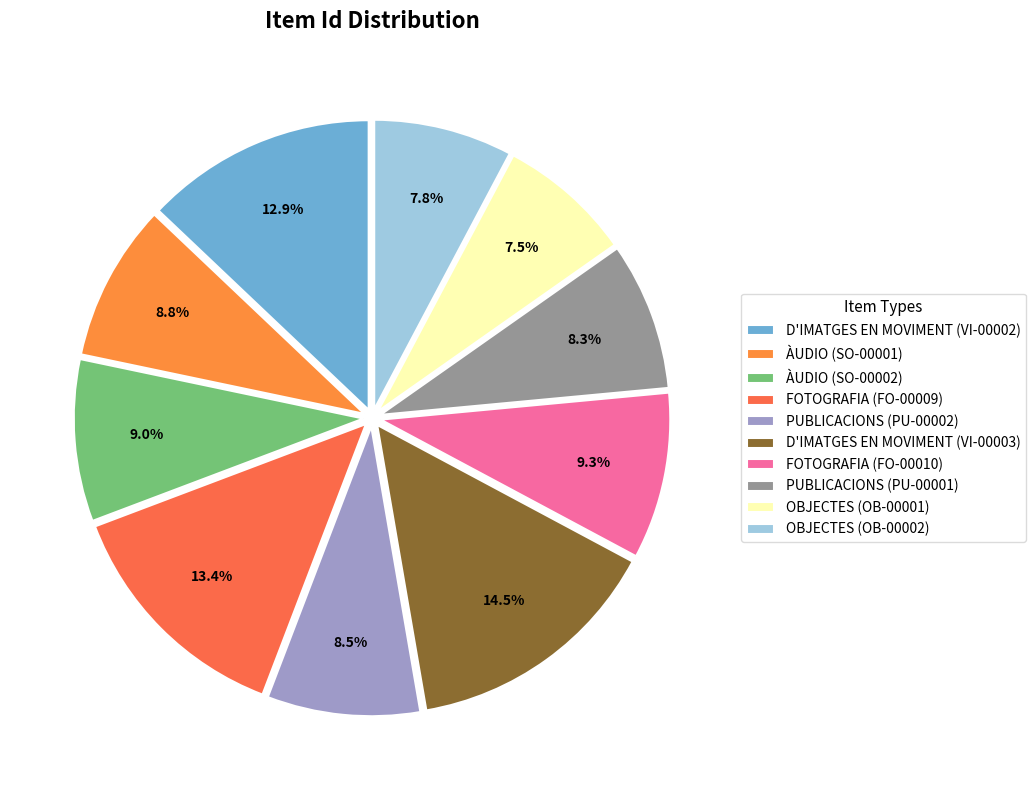

How many slices are in this pie chart?

10